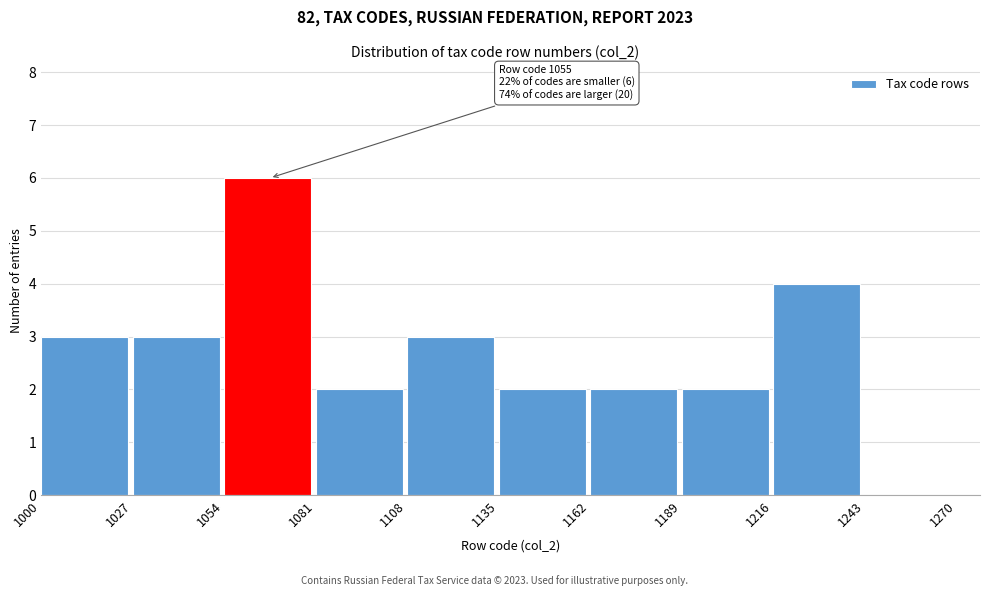

Which range on the x-axis has the tallest bar?

1054 to 1081